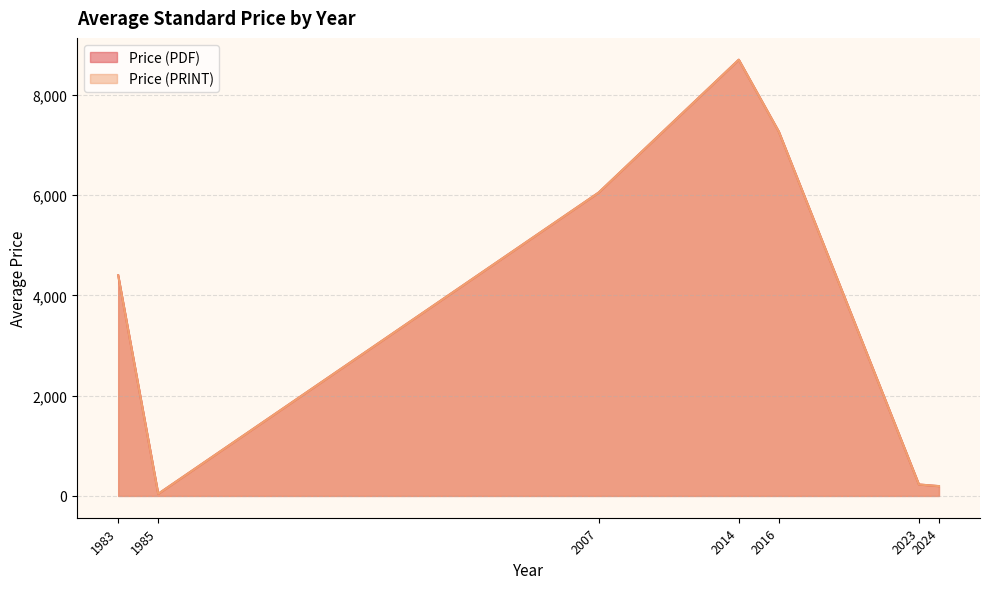

What is the label of the 32nd point from the right?

2024